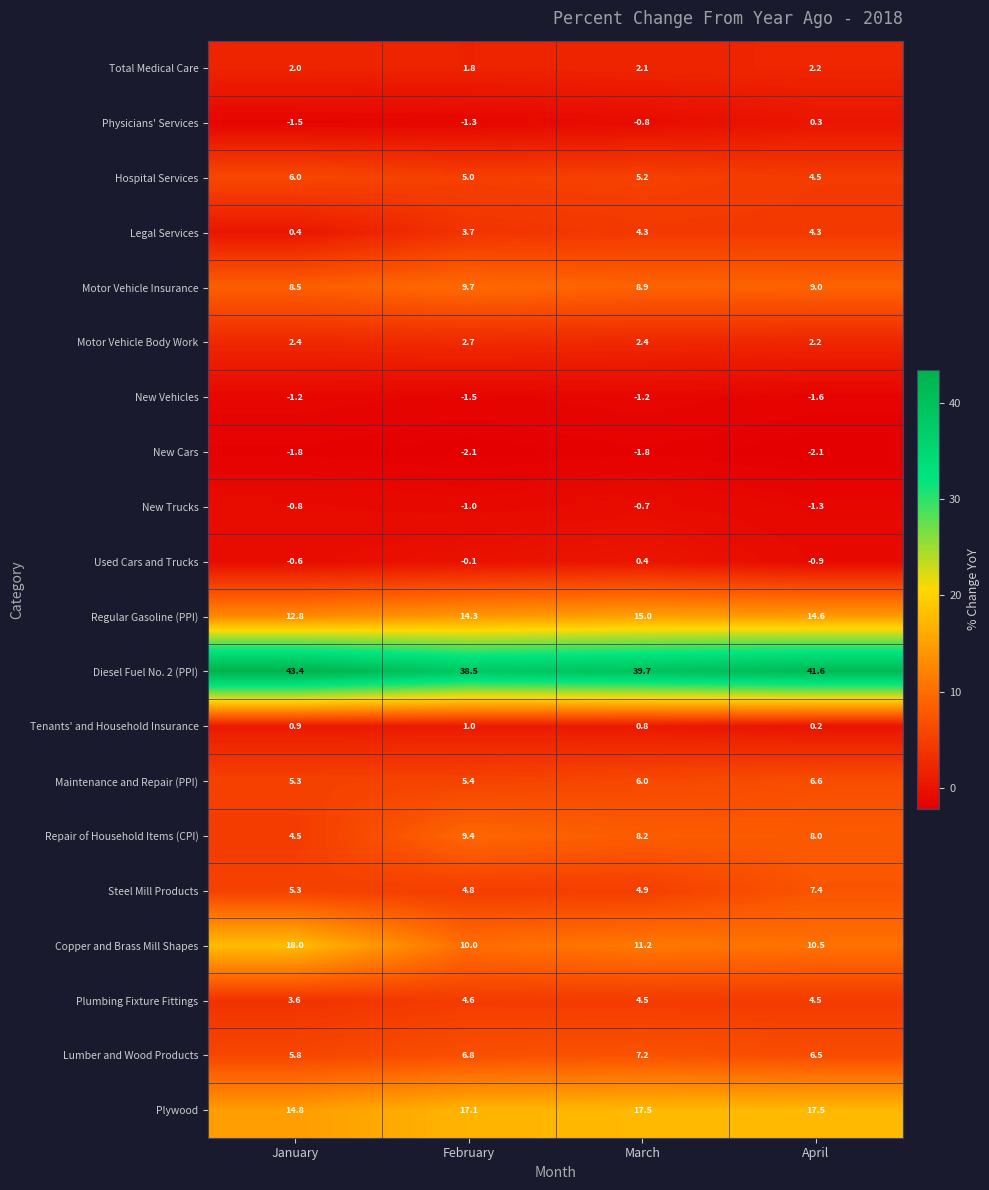

How many data points does each series have?

4